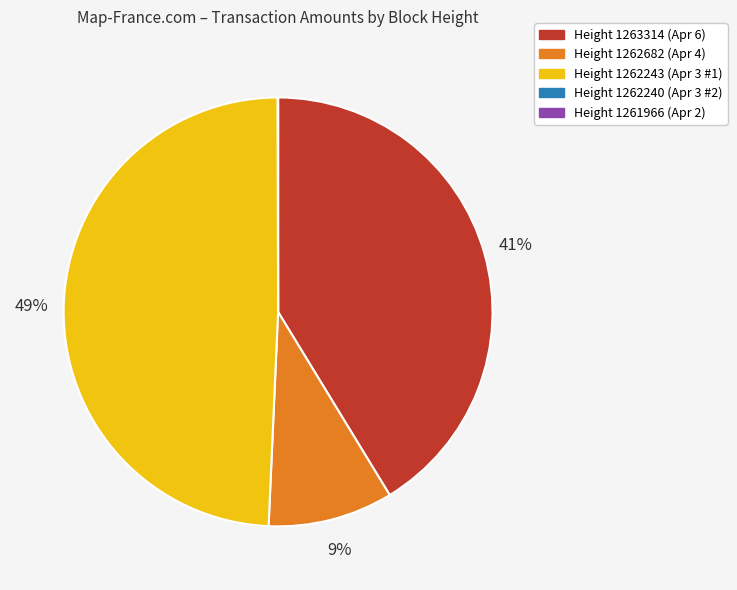

To the nearest percent, what is the difference between the largest and smallest slice percentages?

49%